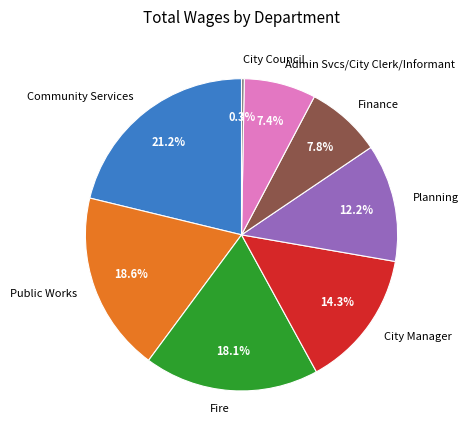

Does Community Services represent more than half of the total?

No